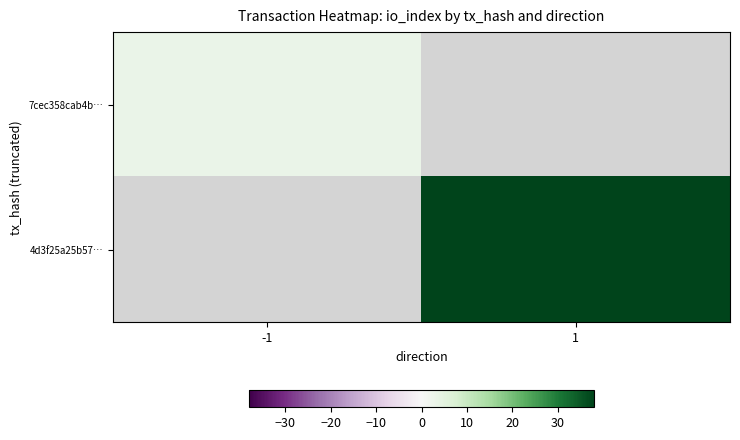

At how many categories does at least one series exceed 8?

1